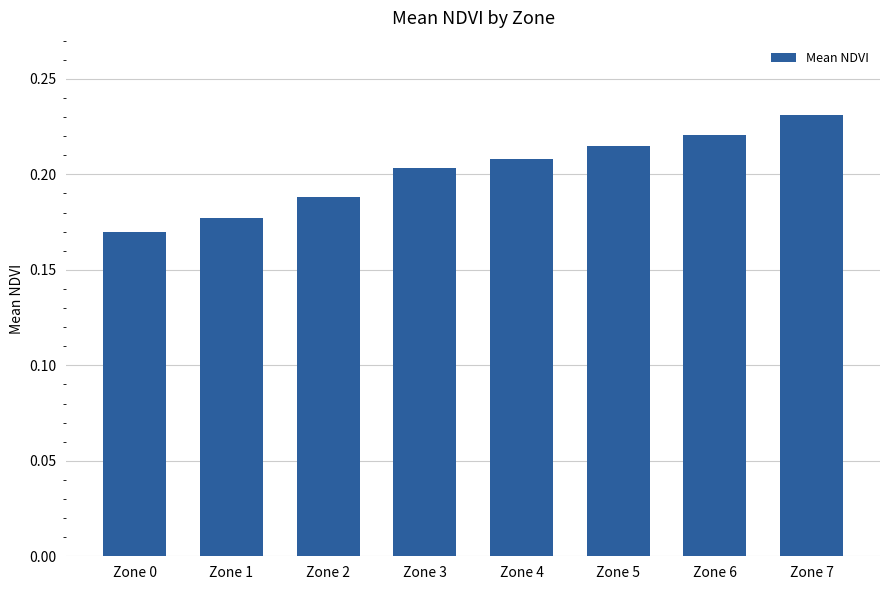

Which has a higher value, Zone 6 or Zone 1?

Zone 6